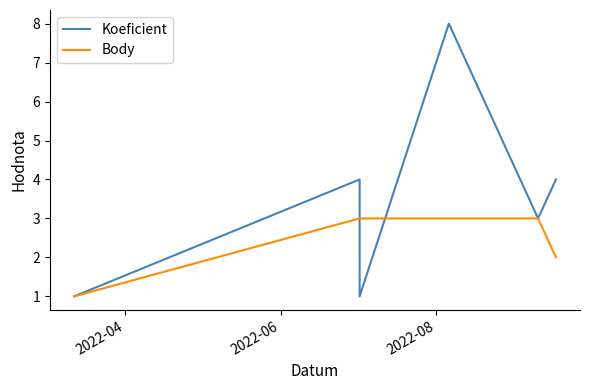

The value of Koeficient at 3 is 12. True or false?

False